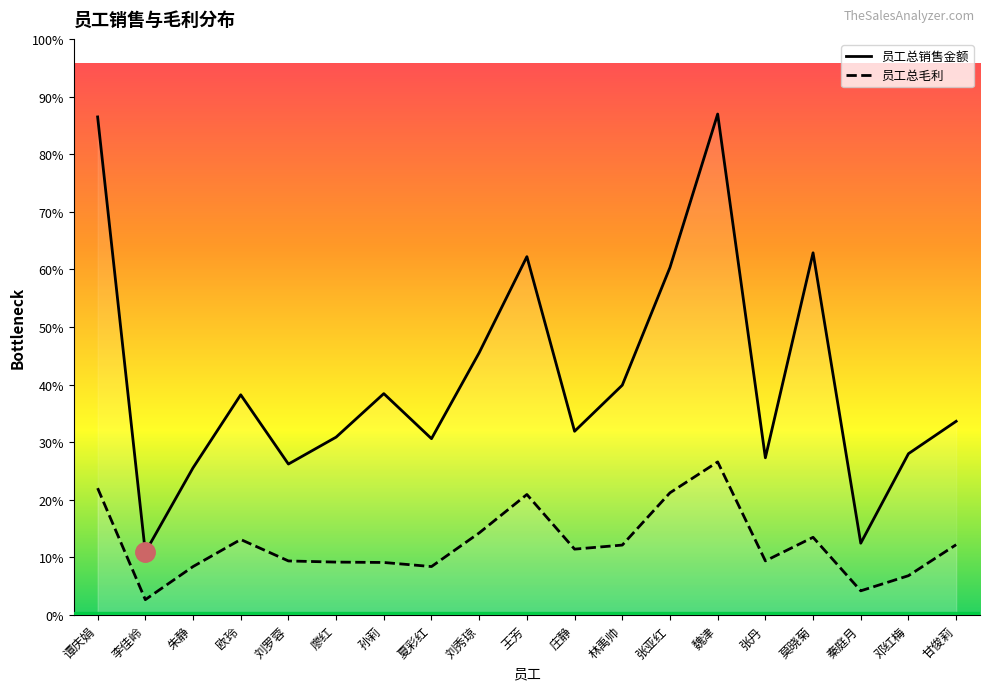

How many categories are shown in the chart?

19